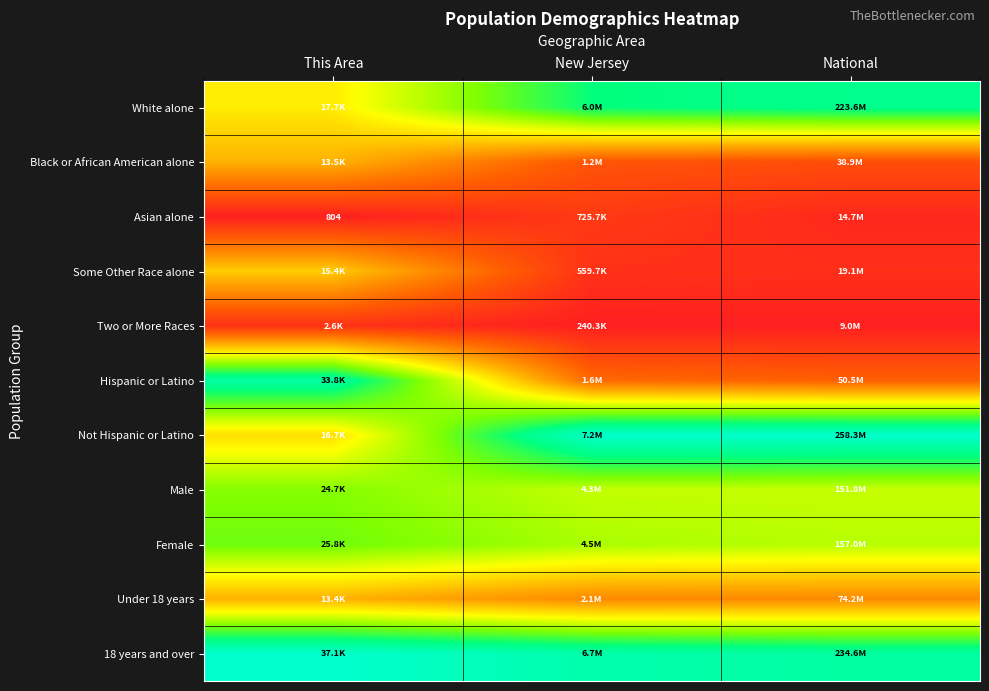

At how many categories does at least one series exceed 0?

3